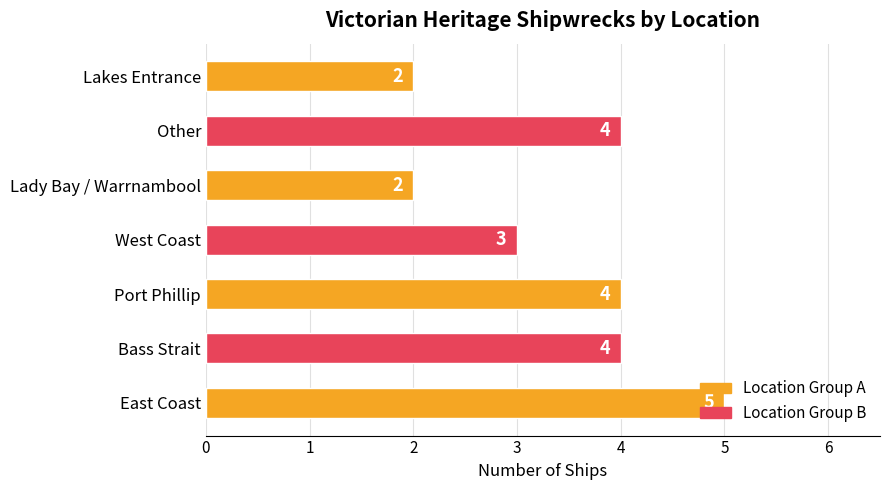

What is the sum of all values?

24